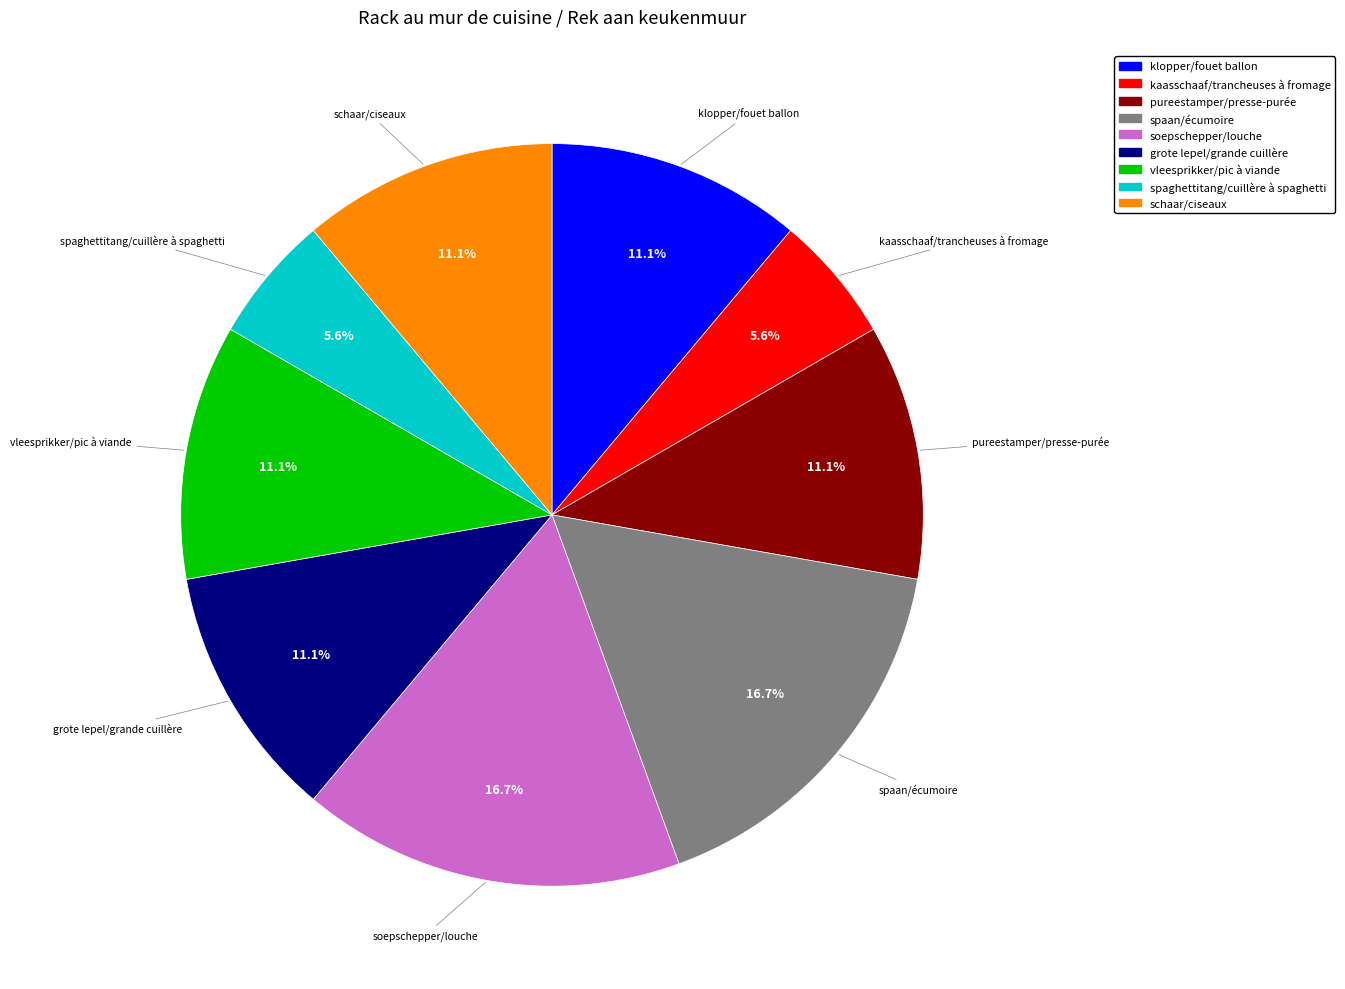

What is the ratio of the value at soepschepper/louche to the value at pureestamper/presse-purée?

1.5